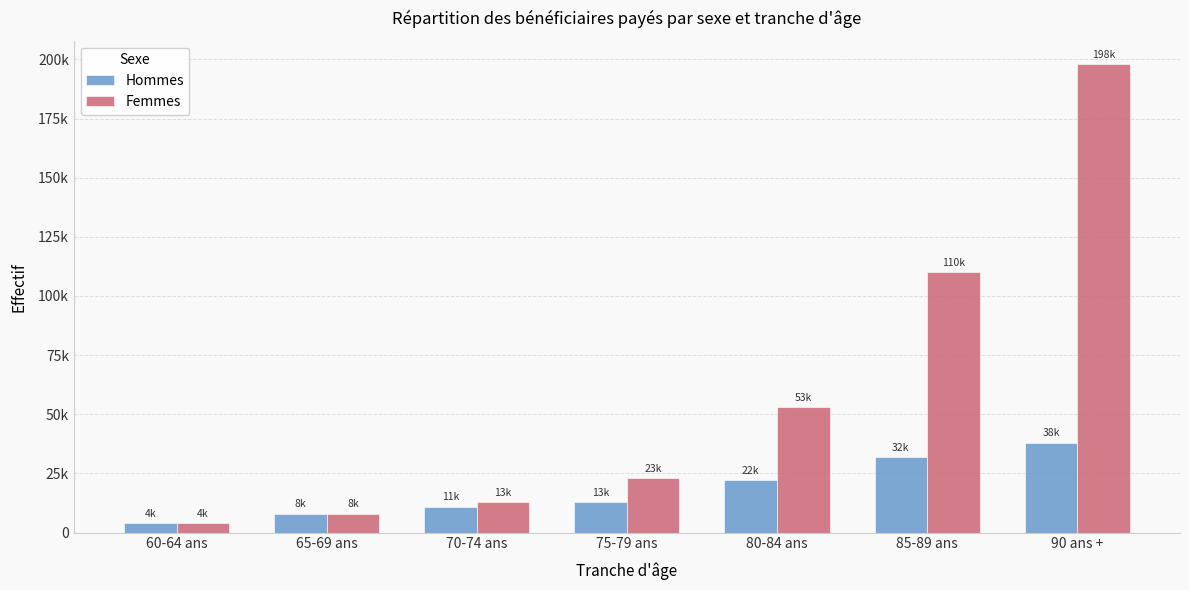

At which label does Femmes first exceed 23000?

80-84 ans